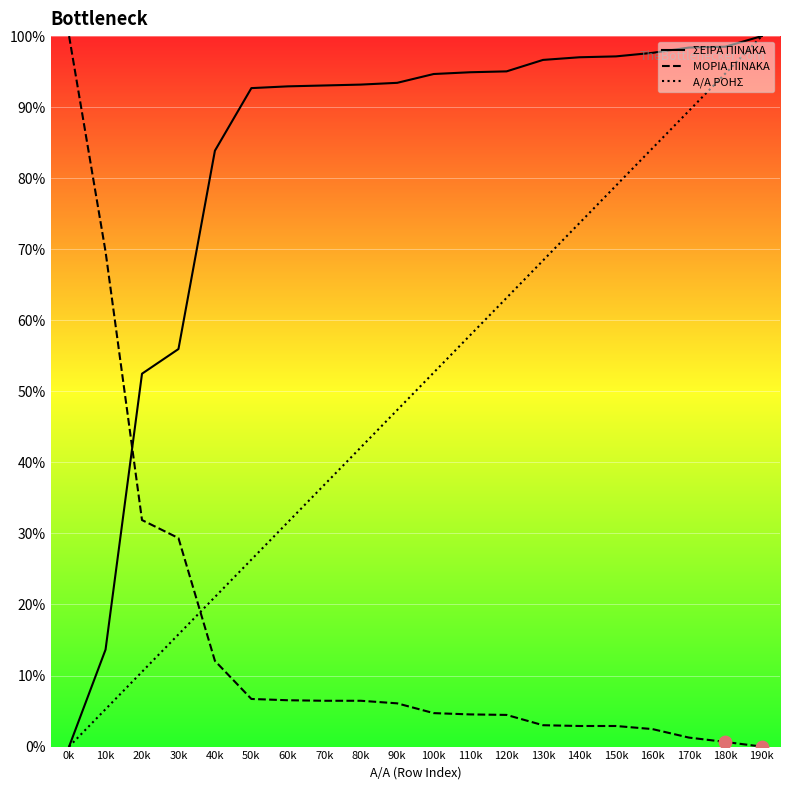

Which series reaches the minimum Y coordinate?

ΣΕΙΡΑ ΠΙΝΑΚΑ